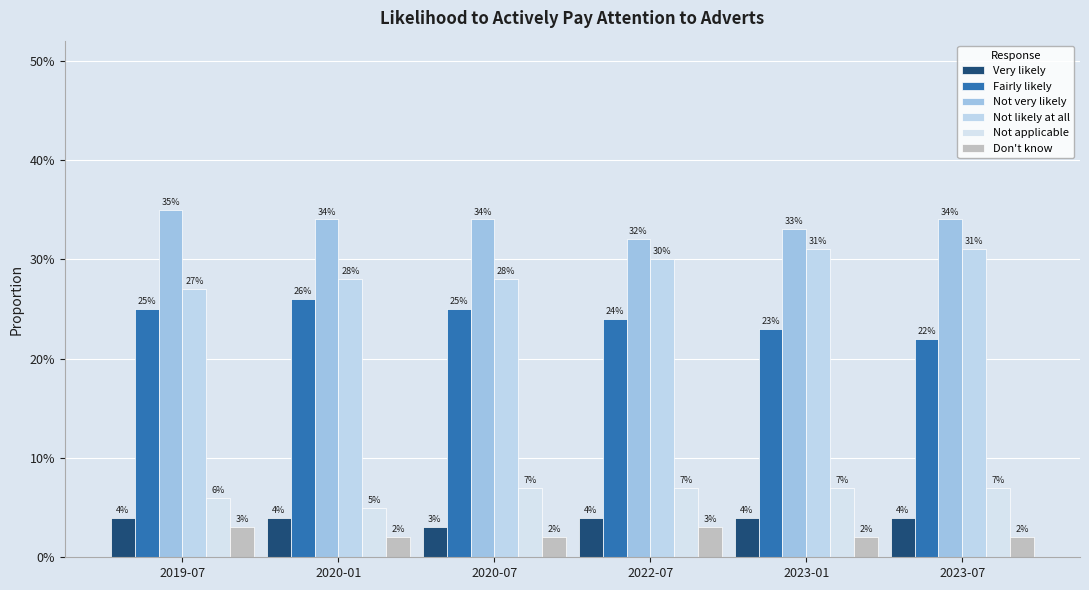

Are the bars horizontal?

No